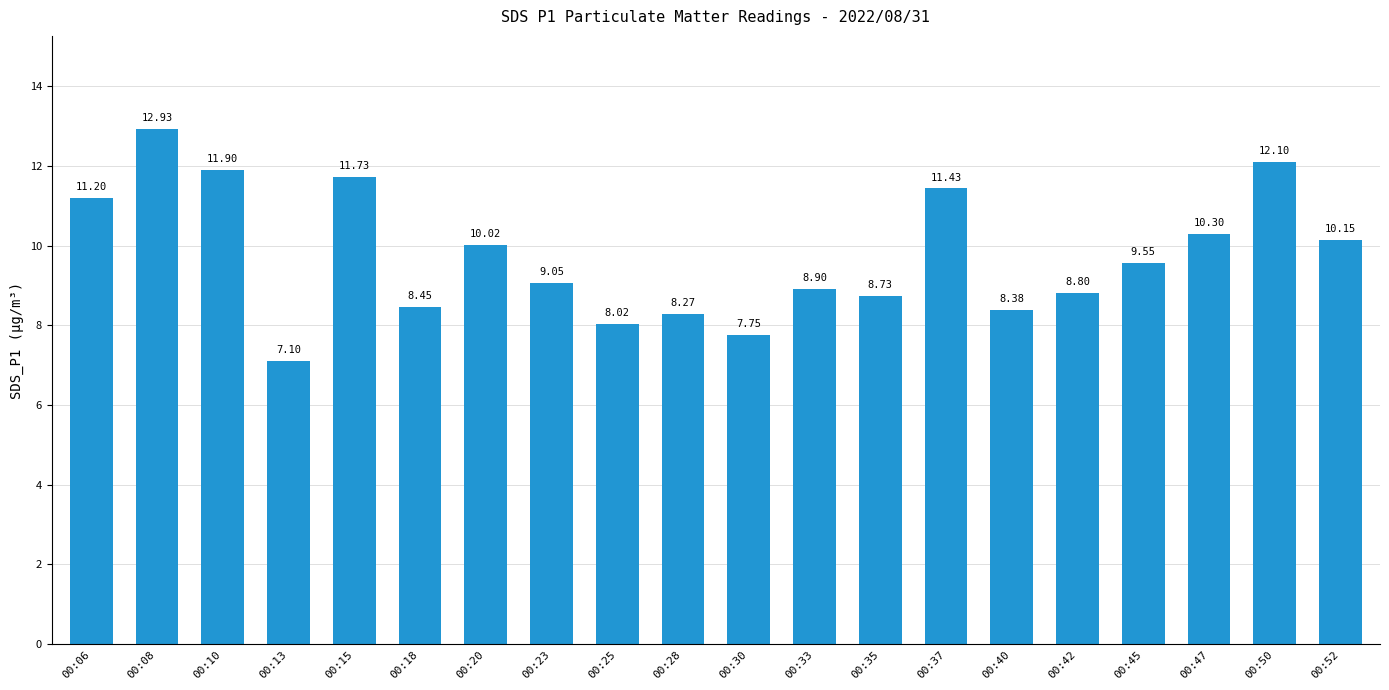

What is the difference between the maximum and minimum values?

5.8